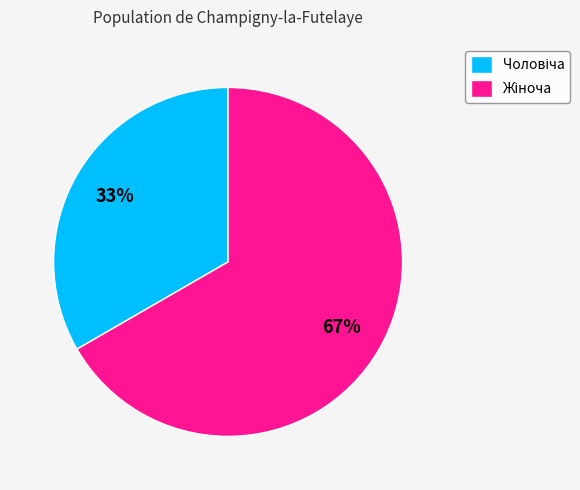

How many segments does this pie chart have?

2